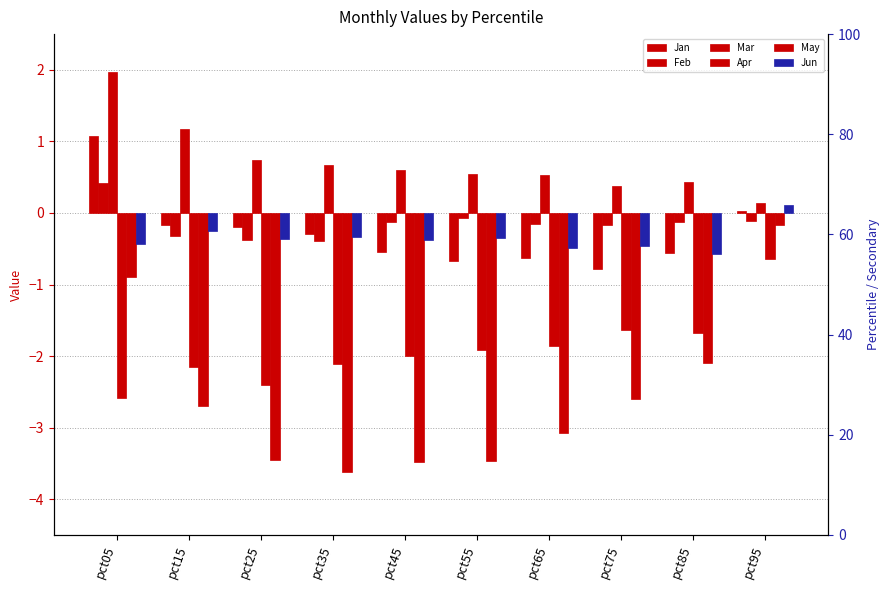

True or false: Mar has a value of 0.5 at pct55.

True